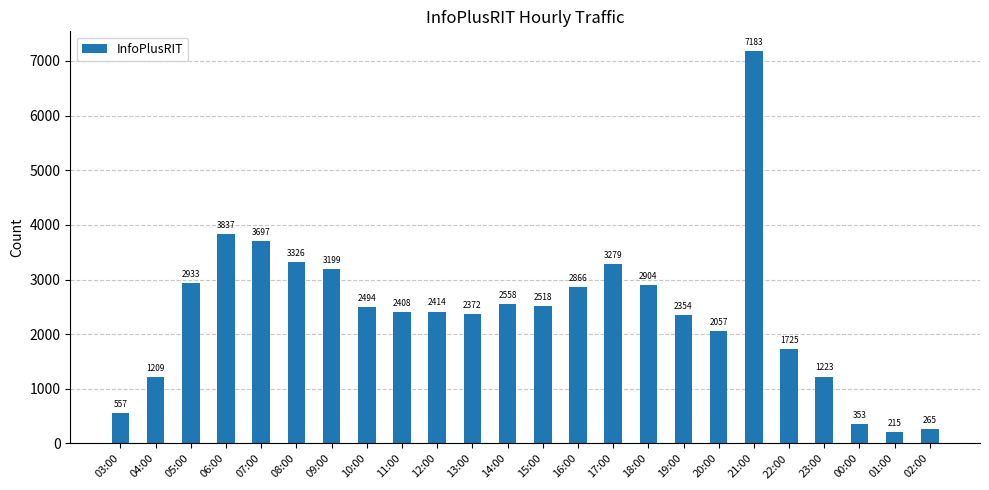

Are the bars grouped side by side (vs. stacked)?

No